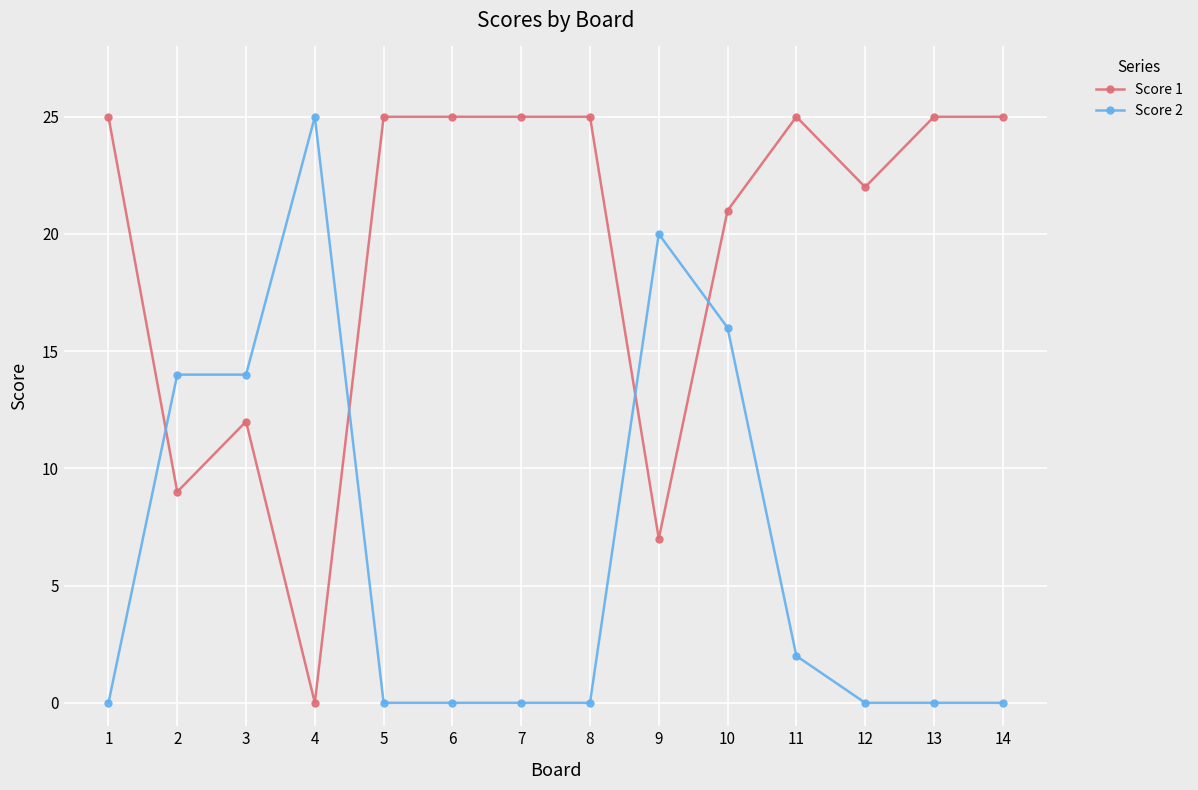

What is the value of the Score 2 point at the 10th from the left?

16